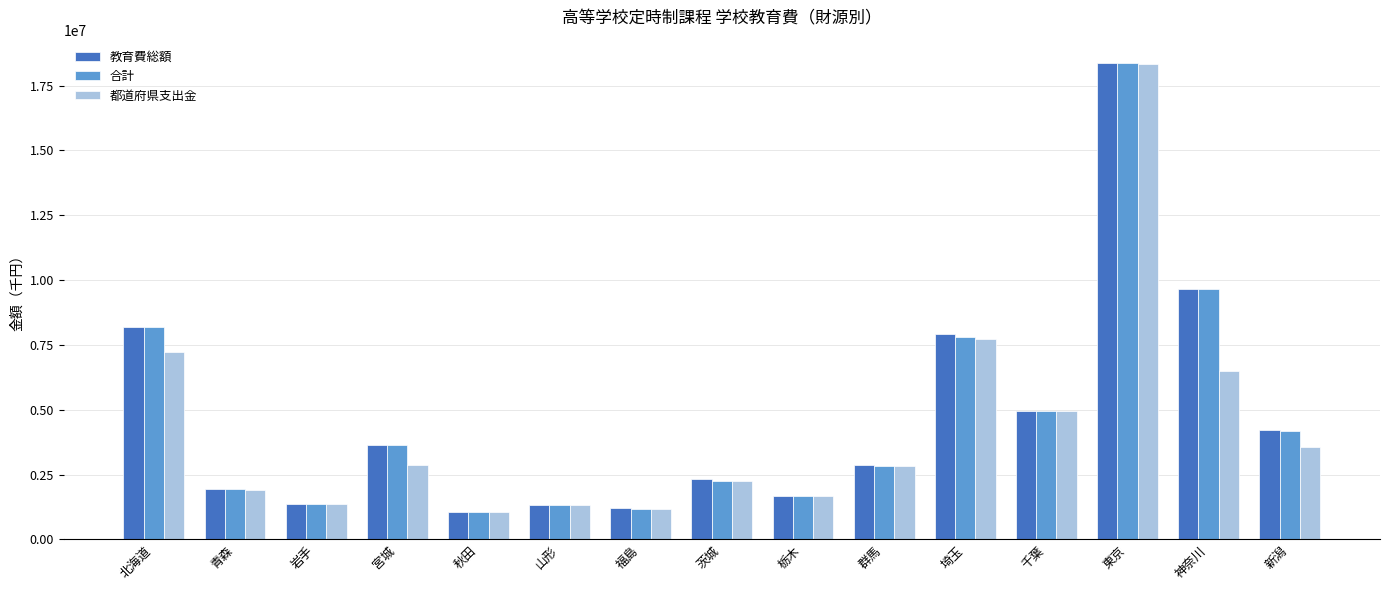

The value of 都道府県支出金 at 北海道 is 7231280. True or false?

True